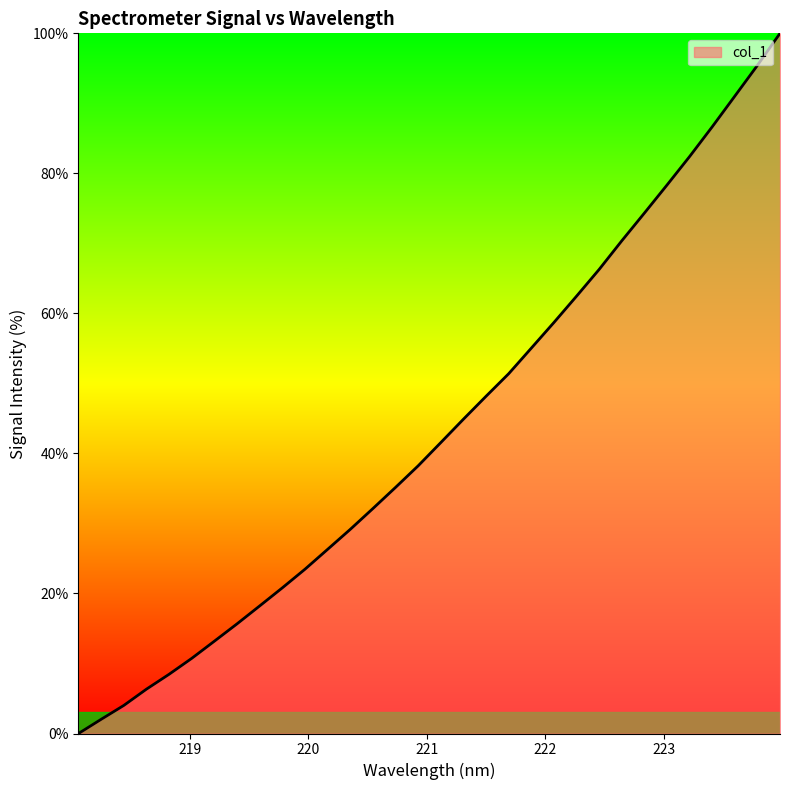

What is the maximum value shown in the chart?

100.0